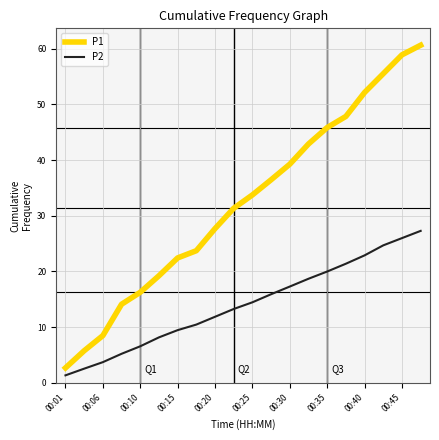

What is the minimum value shown in the chart?

1.3